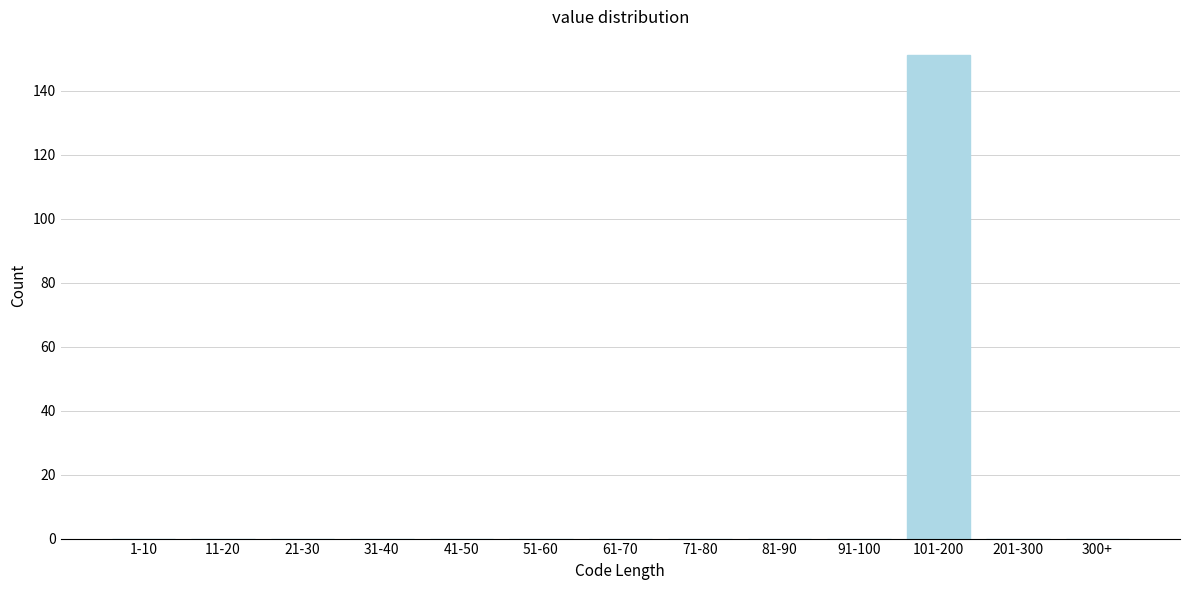

Reading right to left, list all the values displayed in this chart.

300+=0	201-300=0	101-200=151	91-100=0	81-90=0	71-80=0	61-70=0	51-60=0	41-50=0	31-40=0	21-30=0	11-20=0	1-10=0